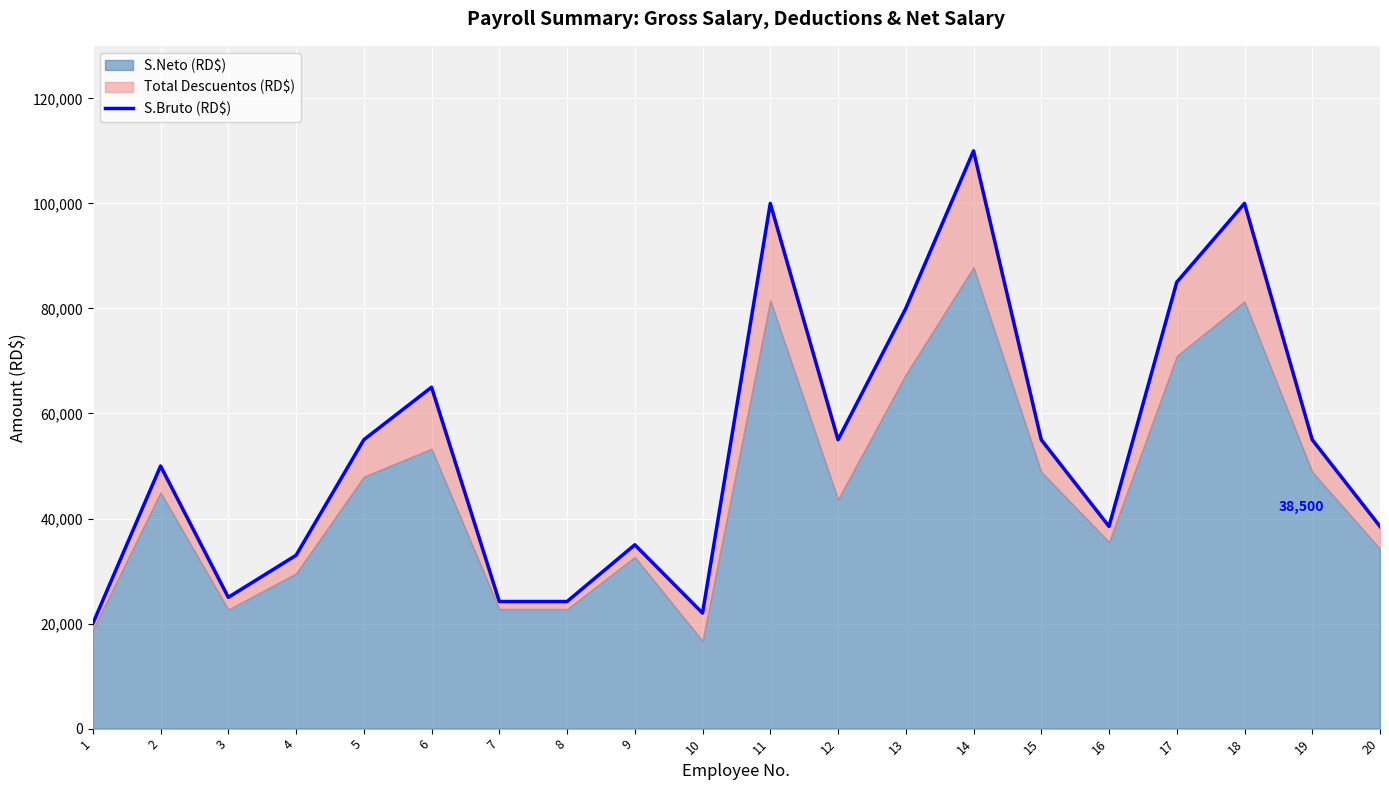

What is the sum of all values?

1070400